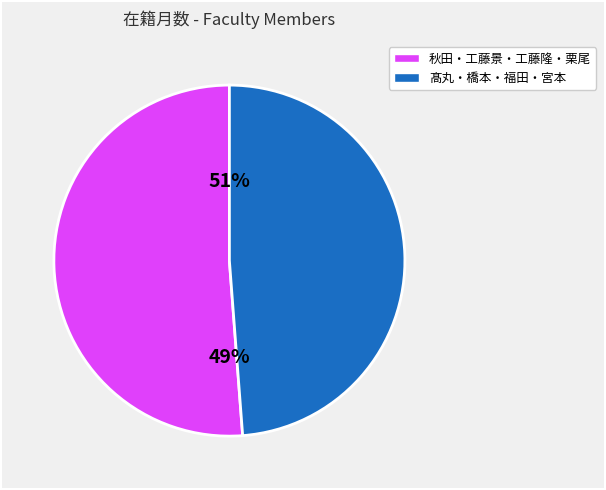

What is the total percentage of 橋本 一郎 and 宮本 洋二?

36.4%